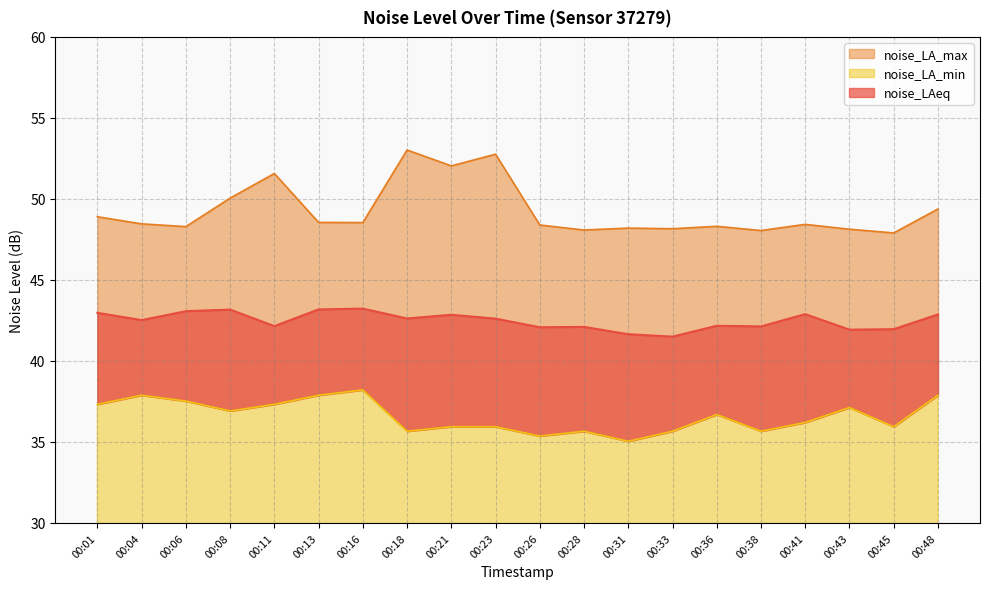

Which label corresponds to the largest value in the chart?

00:18